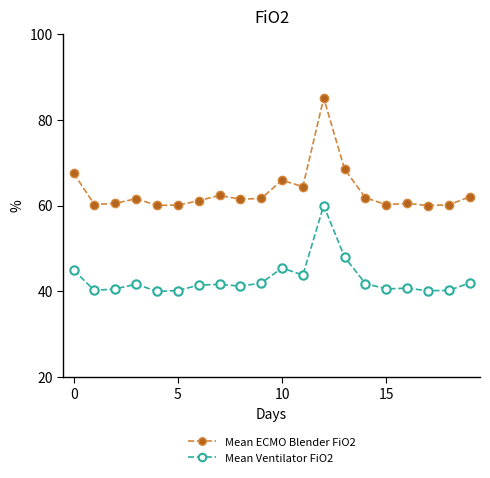

True or false: Mean ECMO Blender FiO2 has more than 2 interior local peaks.

True